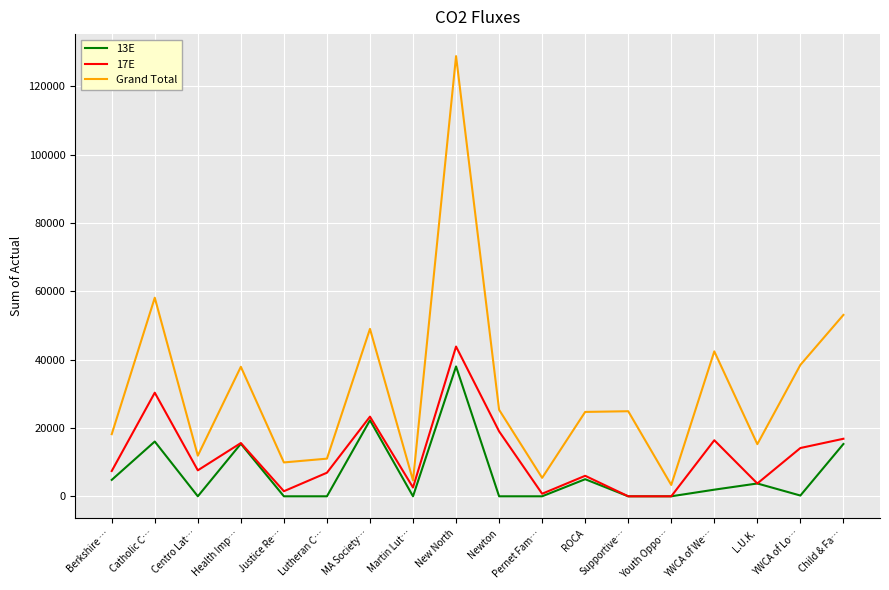

True or false: 13E and Grand Total intersect in this chart.

False